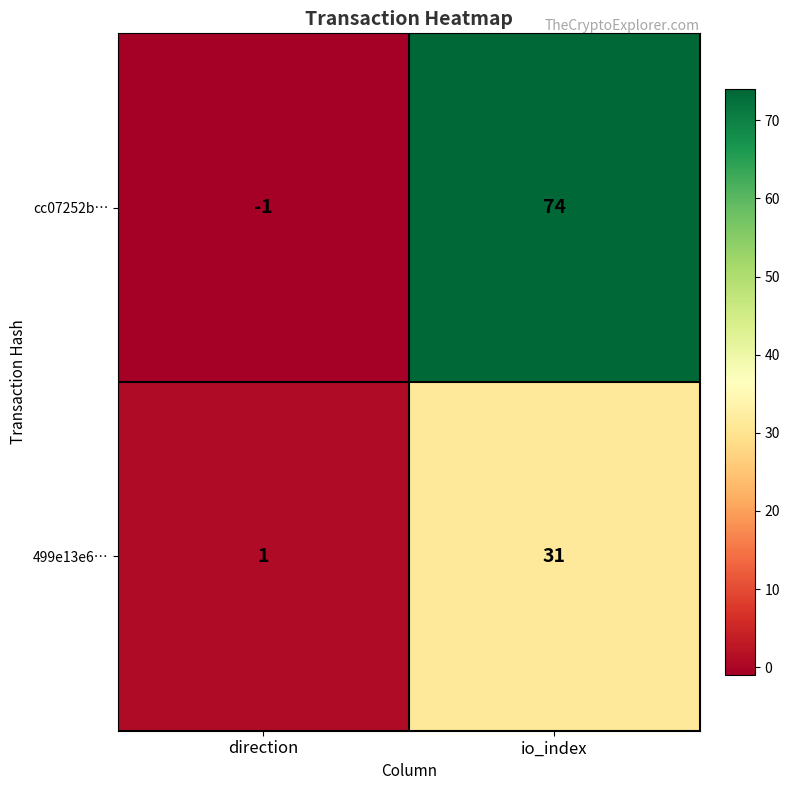

True or false: 499e13e6… has a value of 20 at io_index.

False